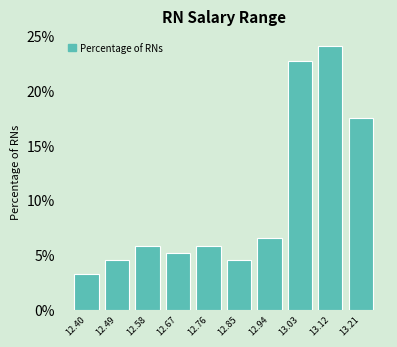

Reading left to right, extract all data points from this chart.

12.40=3.2	12.49=4.5	12.58=5.8	12.67=5.2	12.76=5.8	12.85=4.5	12.94=6.5	13.03=22.7	13.12=24.0	13.21=17.5